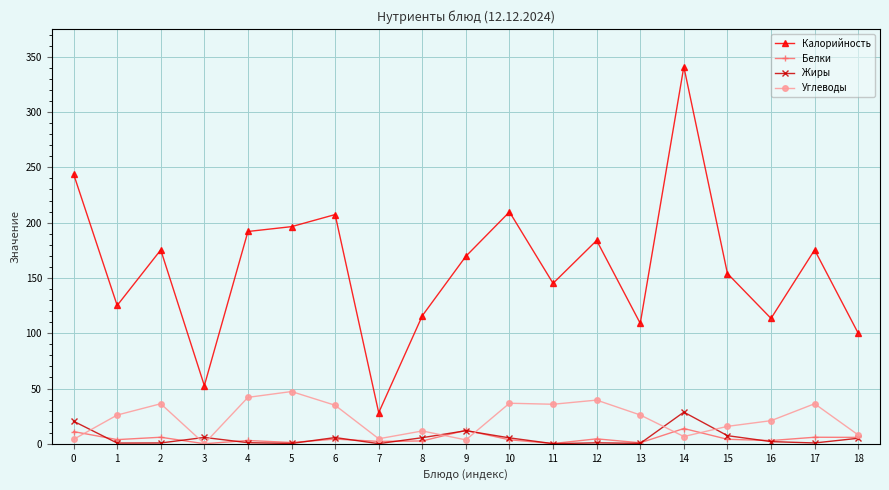

Does the chart display data point markers on the line(s)?

Yes